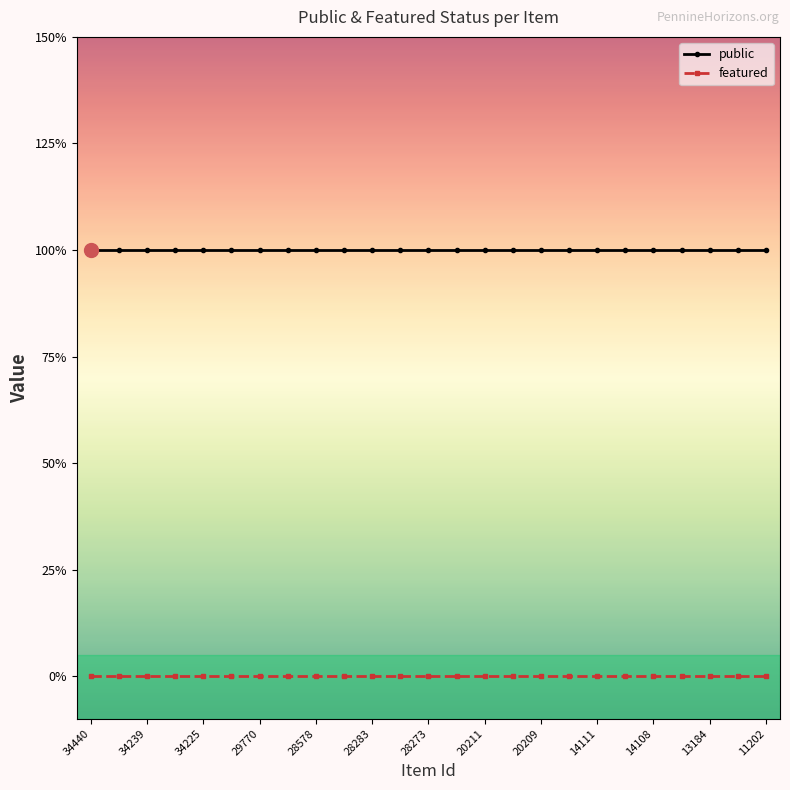

At which category does the chart reach its peak across all series?

34440